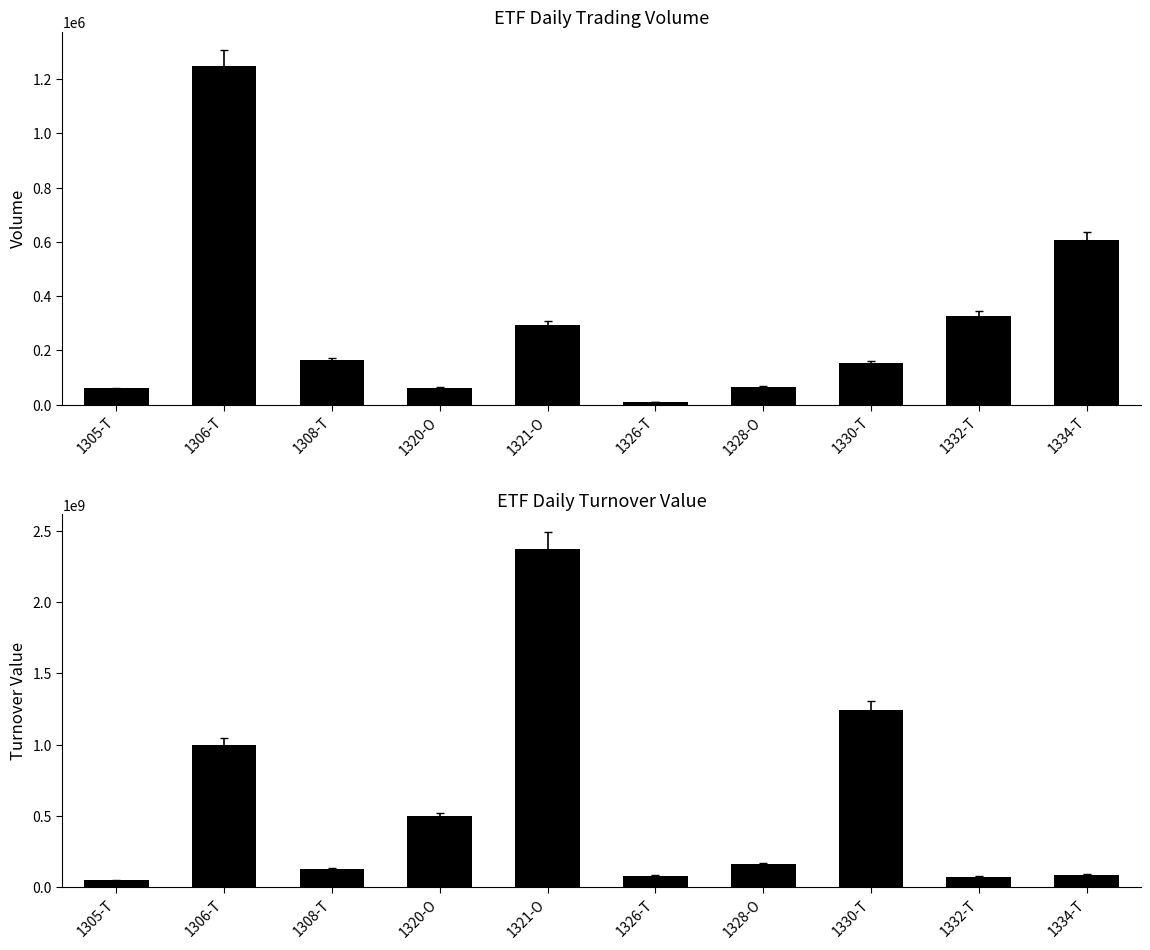

What is the average value of the Volume series?

298776